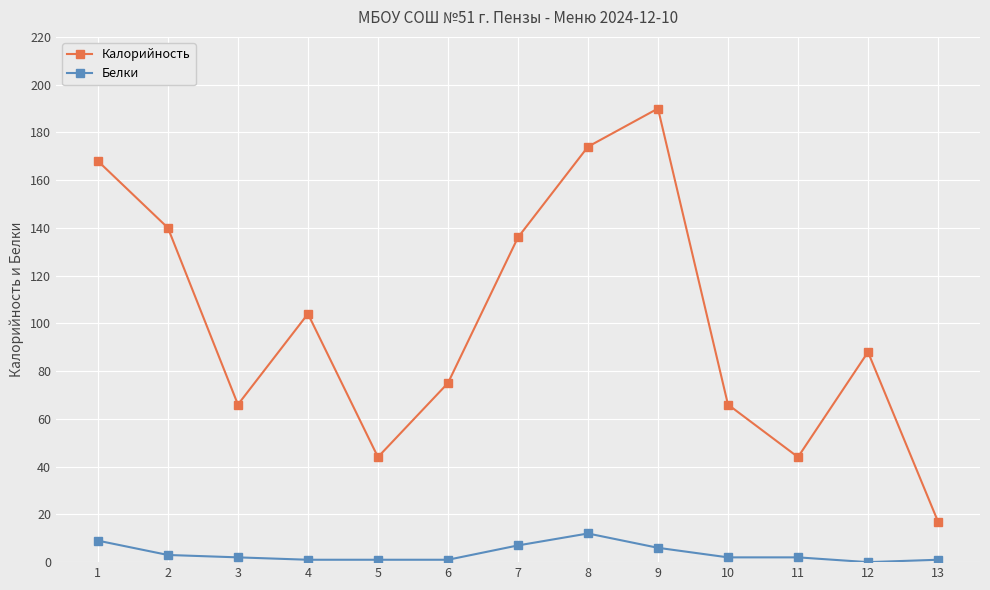

Which series has the widest spread of values?

Калорийность